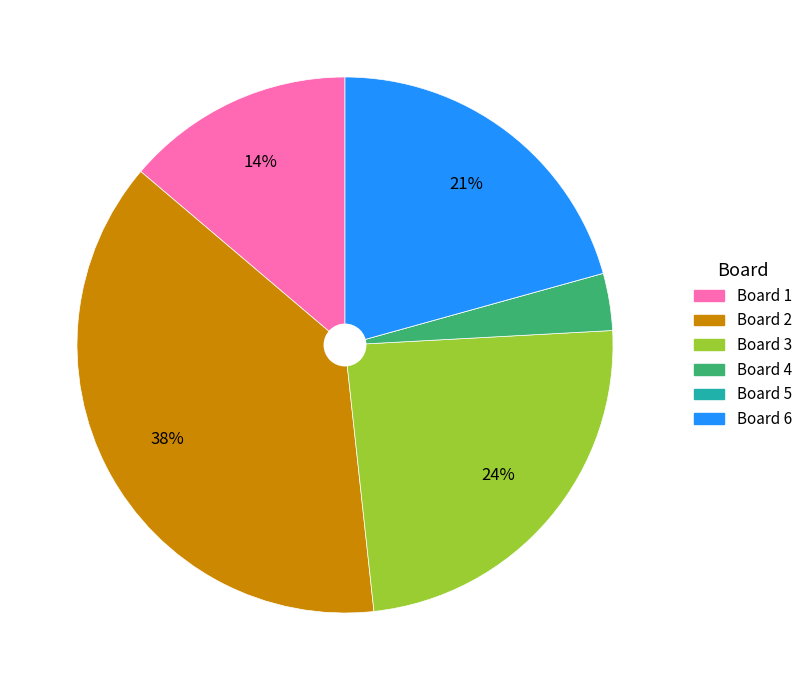

Is there a majority slice in this chart?

No